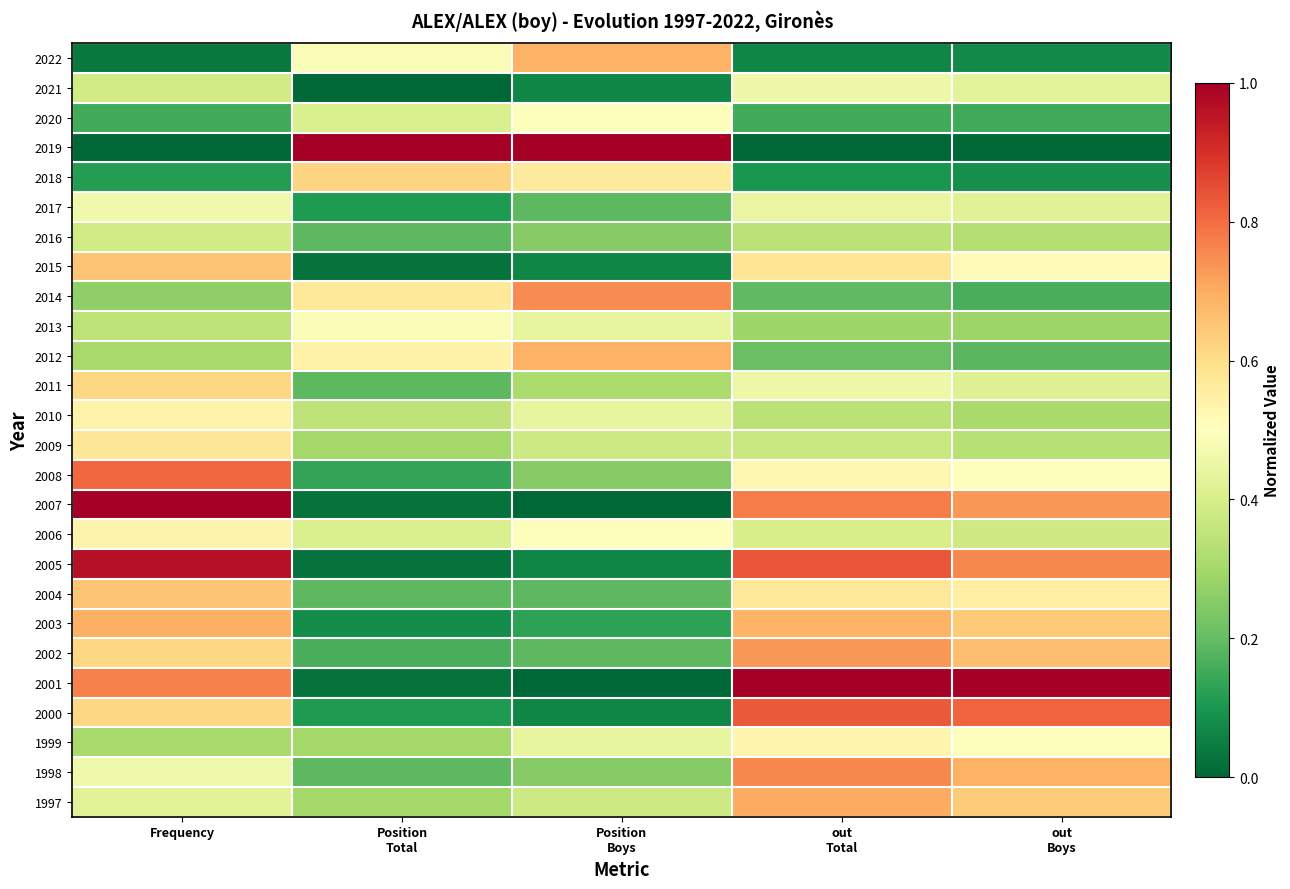

Reading left to right, transcribe all the data shown in this chart.

1997: Frequency=0.4	Position
Total=0.3	Position
Boys=0.4	out
Total=0.7	out
Boys=0.6
1998: Frequency=0.5	Position
Total=0.2	Position
Boys=0.2	out
Total=0.8	out
Boys=0.7
1999: Frequency=0.3	Position
Total=0.3	Position
Boys=0.4	out
Total=0.5	out
Boys=0.5
2000: Frequency=0.6	Position
Total=0.1	Position
Boys=0.1	out
Total=0.8	out
Boys=0.8
2001: Frequency=0.8	Position
Total=0.0	Position
Boys=0.0	out
Total=1.0	out
Boys=1.0
2002: Frequency=0.6	Position
Total=0.2	Position
Boys=0.2	out
Total=0.7	out
Boys=0.7
2003: Frequency=0.7	Position
Total=0.1	Position
Boys=0.1	out
Total=0.7	out
Boys=0.6
2004: Frequency=0.7	Position
Total=0.2	Position
Boys=0.2	out
Total=0.6	out
Boys=0.5
2005: Frequency=1.0	Position
Total=0.0	Position
Boys=0.1	out
Total=0.8	out
Boys=0.8
2006: Frequency=0.5	Position
Total=0.4	Position
Boys=0.5	out
Total=0.4	out
Boys=0.4
2007: Frequency=1.0	Position
Total=0.0	Position
Boys=0.0	out
Total=0.8	out
Boys=0.7
2008: Frequency=0.8	Position
Total=0.1	Position
Boys=0.2	out
Total=0.5	out
Boys=0.5
2009: Frequency=0.6	Position
Total=0.3	Position
Boys=0.4	out
Total=0.4	out
Boys=0.3
2010: Frequency=0.5	Position
Total=0.4	Position
Boys=0.4	out
Total=0.3	out
Boys=0.3
2011: Frequency=0.6	Position
Total=0.2	Position
Boys=0.3	out
Total=0.5	out
Boys=0.4
2012: Frequency=0.3	Position
Total=0.5	Position
Boys=0.7	out
Total=0.2	out
Boys=0.2
2013: Frequency=0.3	Position
Total=0.5	Position
Boys=0.4	out
Total=0.3	out
Boys=0.3
2014: Frequency=0.3	Position
Total=0.6	Position
Boys=0.8	out
Total=0.2	out
Boys=0.2
2015: Frequency=0.7	Position
Total=0.0	Position
Boys=0.1	out
Total=0.6	out
Boys=0.5
2016: Frequency=0.4	Position
Total=0.2	Position
Boys=0.2	out
Total=0.3	out
Boys=0.3
2017: Frequency=0.5	Position
Total=0.1	Position
Boys=0.2	out
Total=0.4	out
Boys=0.4
2018: Frequency=0.1	Position
Total=0.6	Position
Boys=0.6	out
Total=0.1	out
Boys=0.1
2019: Frequency=0.0	Position
Total=1.0	Position
Boys=1.0	out
Total=0.0	out
Boys=0.0
2020: Frequency=0.2	Position
Total=0.4	Position
Boys=0.5	out
Total=0.2	out
Boys=0.1
2021: Frequency=0.4	Position
Total=0.0	Position
Boys=0.1	out
Total=0.5	out
Boys=0.4
2022: Frequency=0.0	Position
Total=0.5	Position
Boys=0.7	out
Total=0.1	out
Boys=0.1